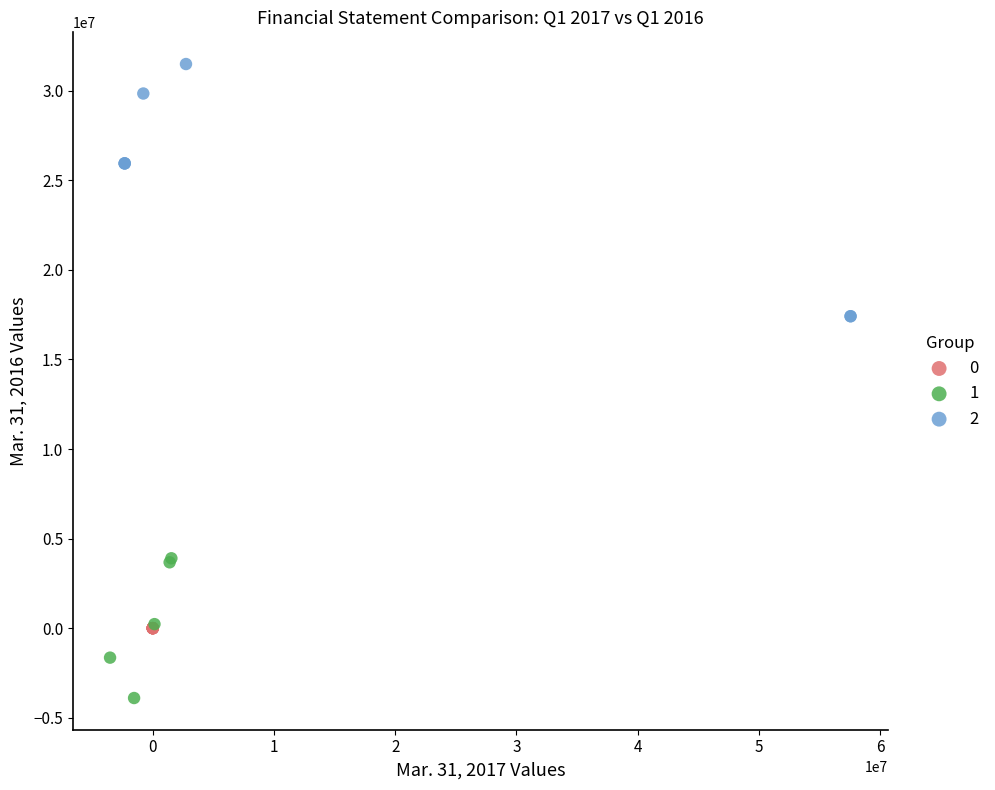

Which series contains the lowest Y value?

1